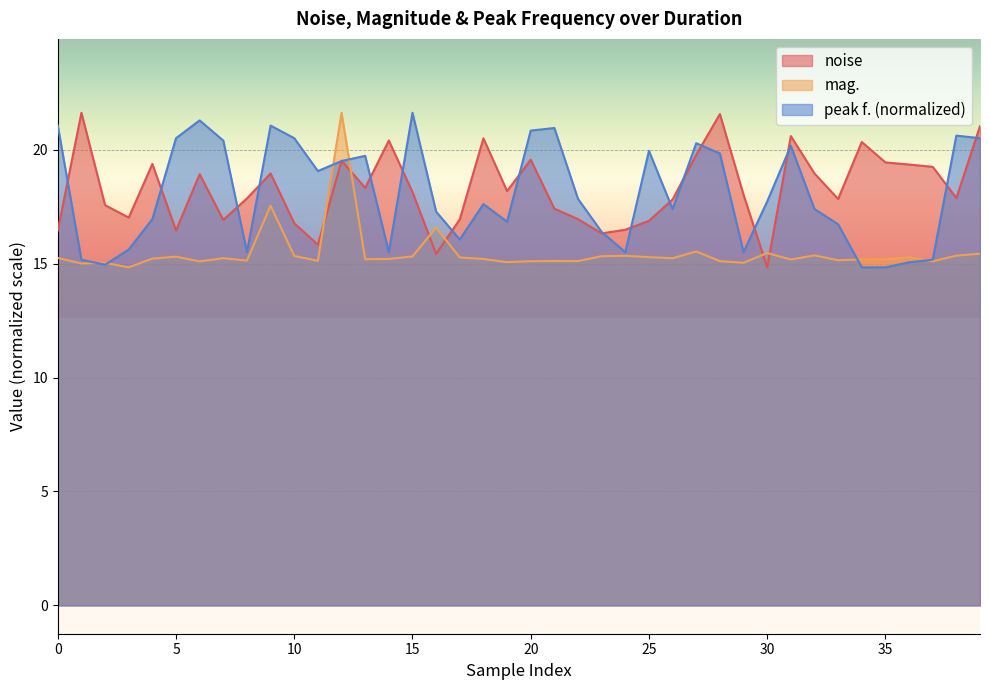

What is the smallest value displayed?

14.8